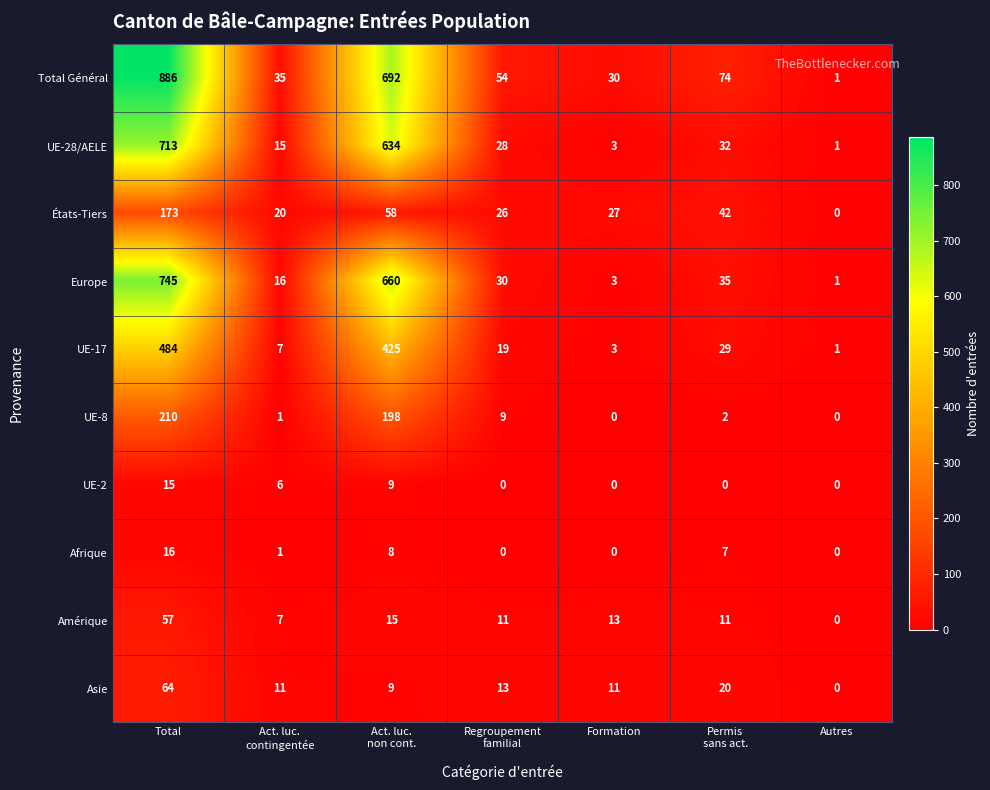

Where does the Amérique series first go above 11?

Total